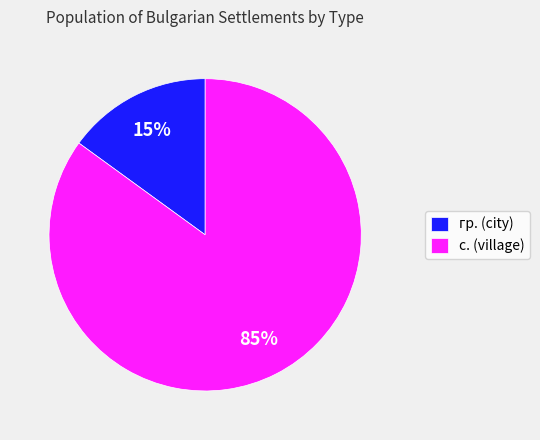

To the nearest percent, what is the average slice percentage?

50%